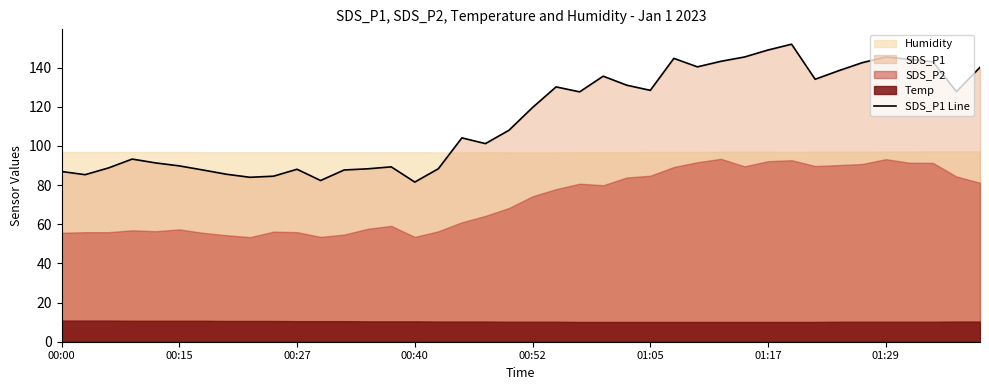

Approximately how many times larger is the value at 36 compared to 27?

1.0